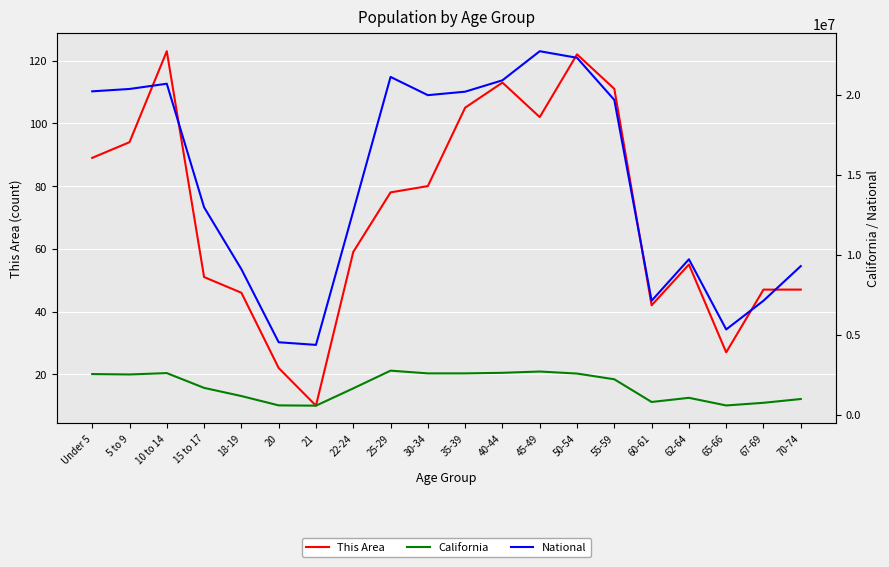

What position from the right is 50-54?

7